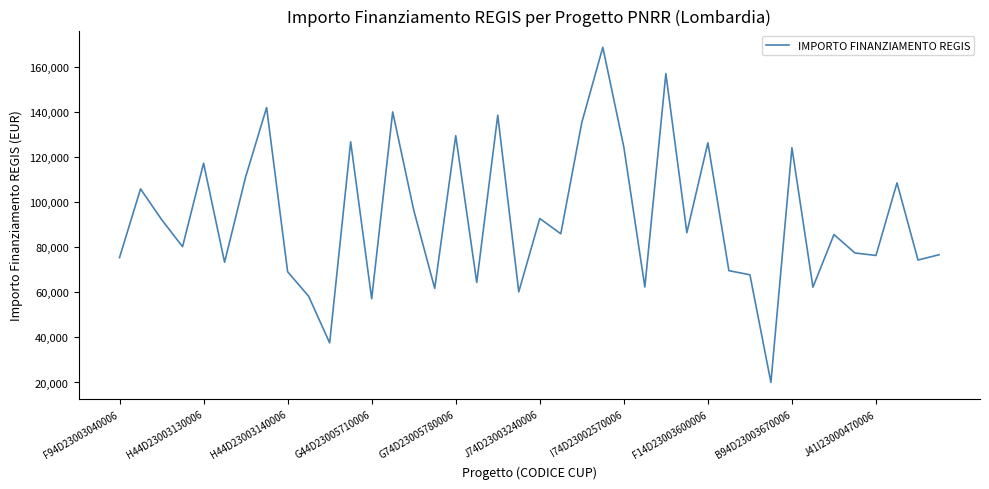

What is the difference between the maximum and minimum values?

148725.9